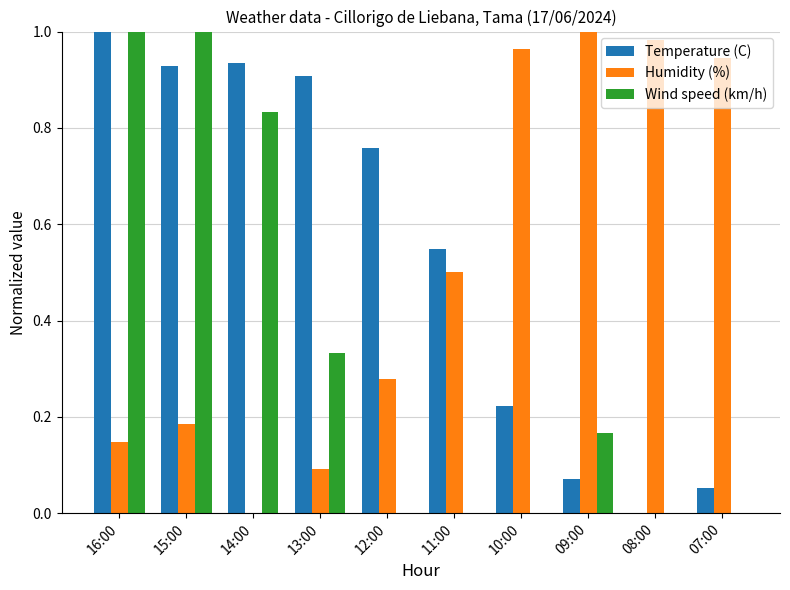

Which series changed the most between 10:00 and 08:00?

Temperature (C)